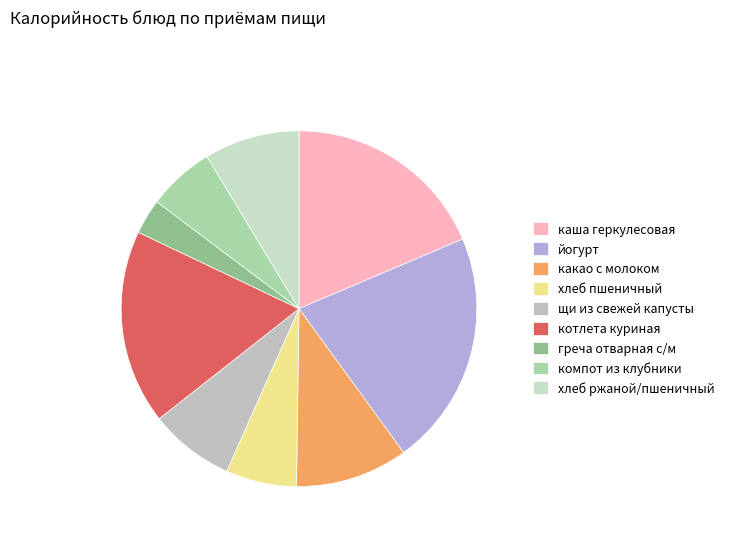

What percentage do йогурт and хлеб пшеничный together represent?

27.8%